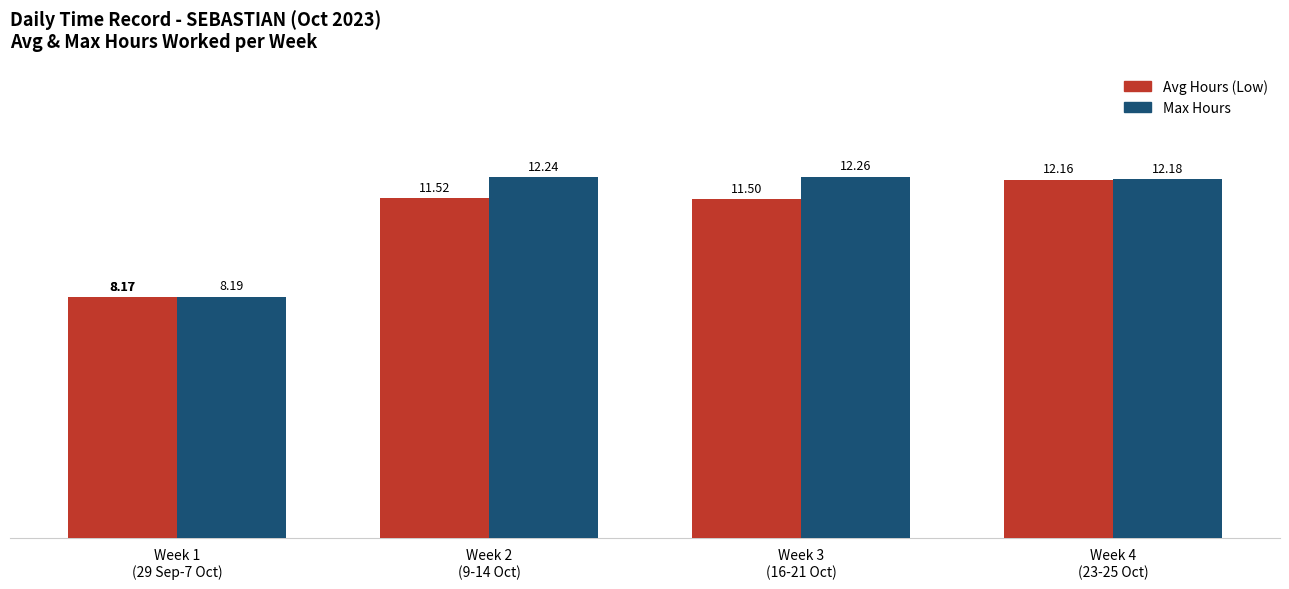

Which series changed the most between Week 2
(9-14 Oct) and Week 4
(23-25 Oct)?

Avg Hours (Low)